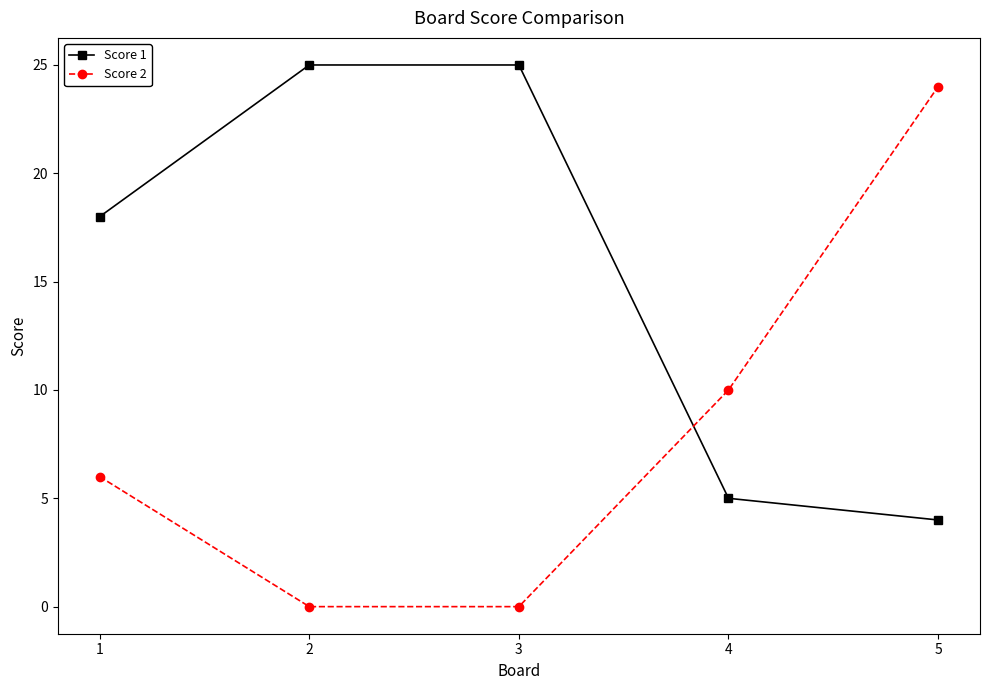

What is the sum of all Score 2 values?

40